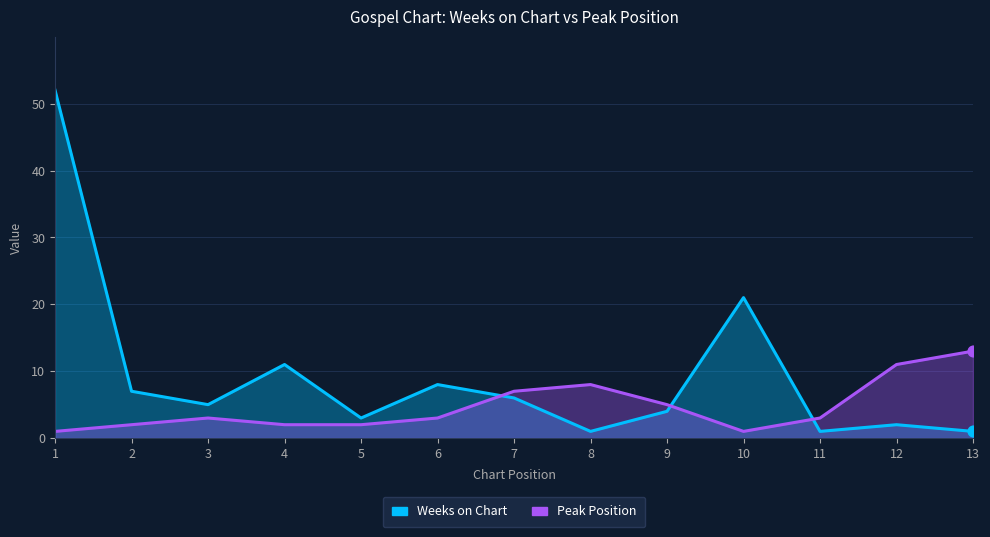

At how many categories does at least one series exceed 44?

1